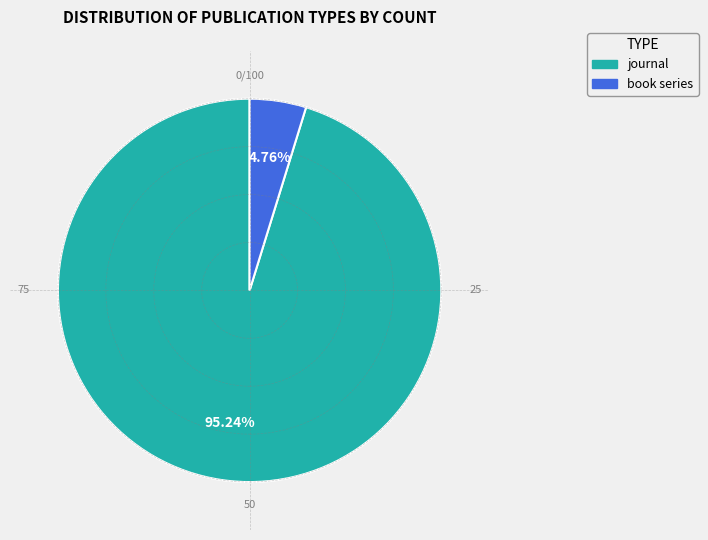

Between journal and book series, which is larger?

journal